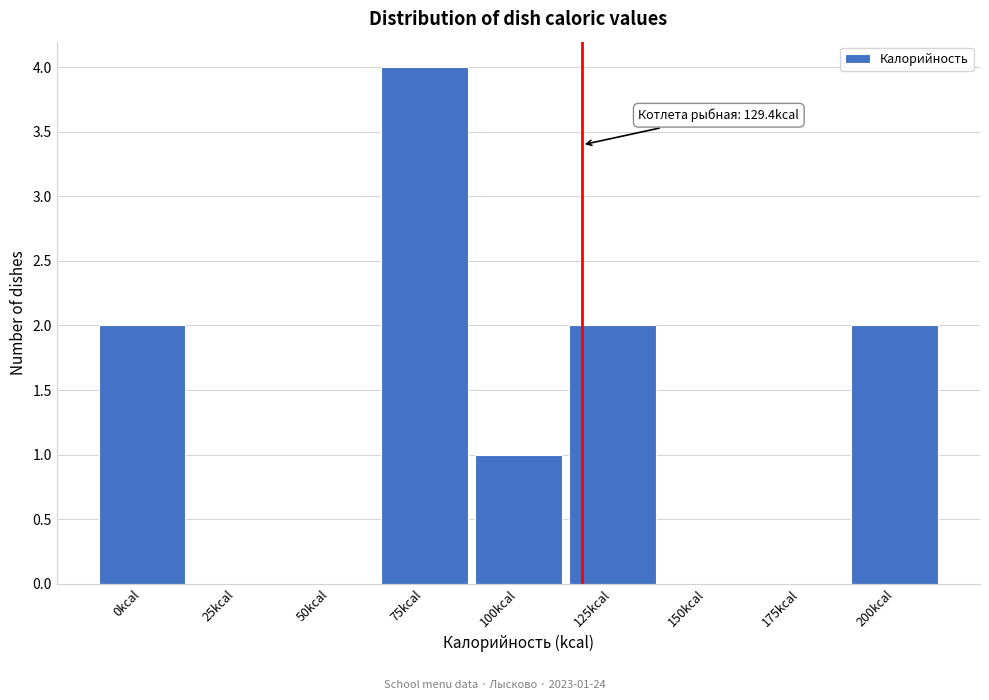

Reading left to right, list all the values displayed in this chart.

0kcal=2	25kcal=0	50kcal=0	75kcal=4	100kcal=1	125kcal=2	150kcal=0	175kcal=0	200kcal=2